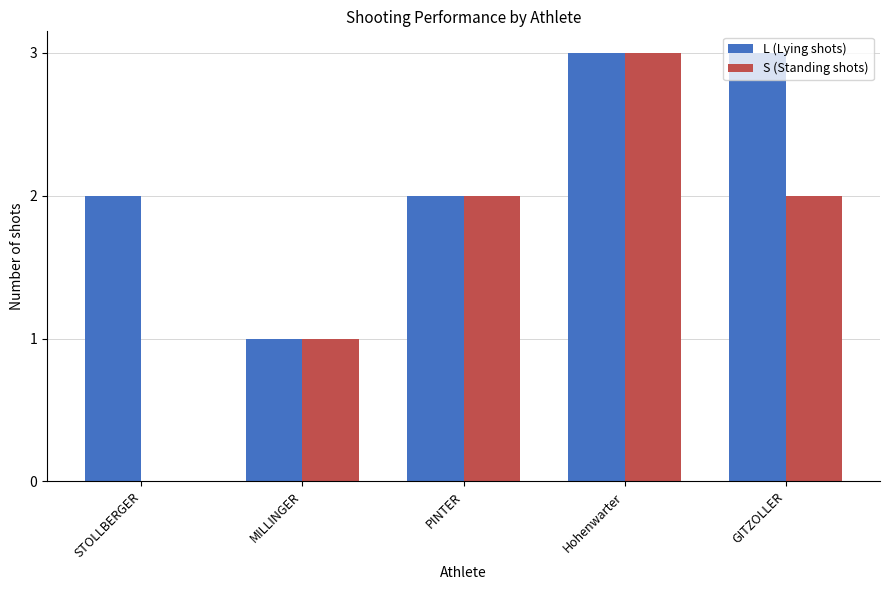

At which category is the sum across all series the highest?

Hohenwarter